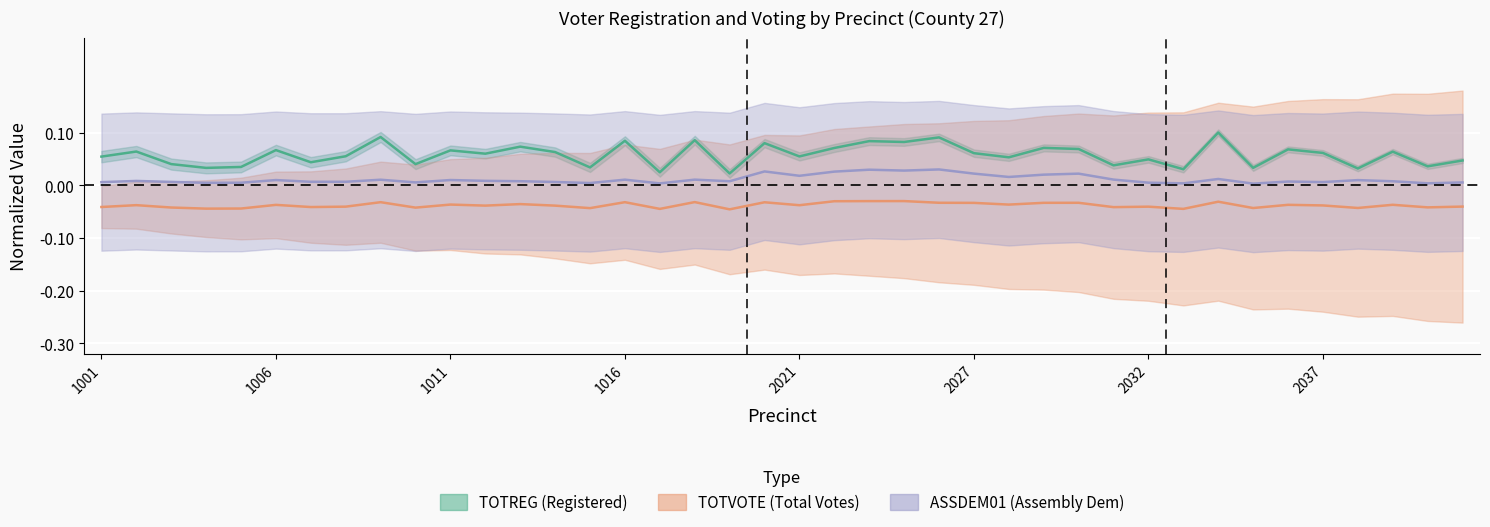

Is it true that ASSDEM01 equals 0.0 at 2036?

True